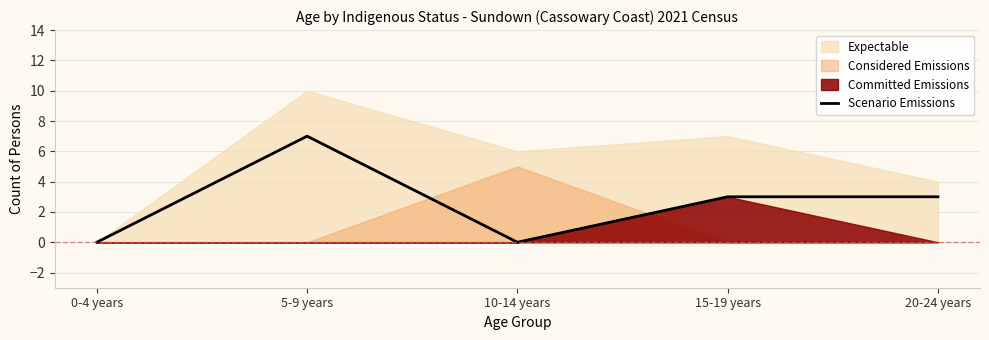

The chart shows a value of 0 at 10-14 years. True or false?

True